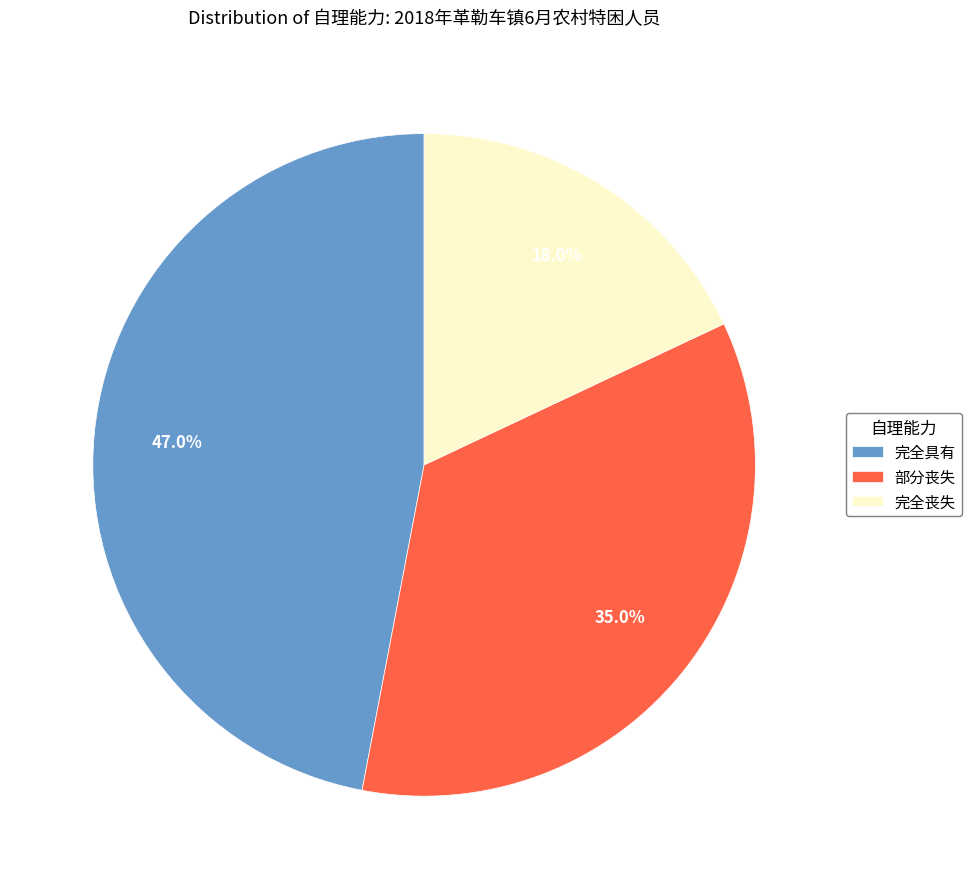

To the nearest percent, what percentage of the pie is 完全具有?

47%